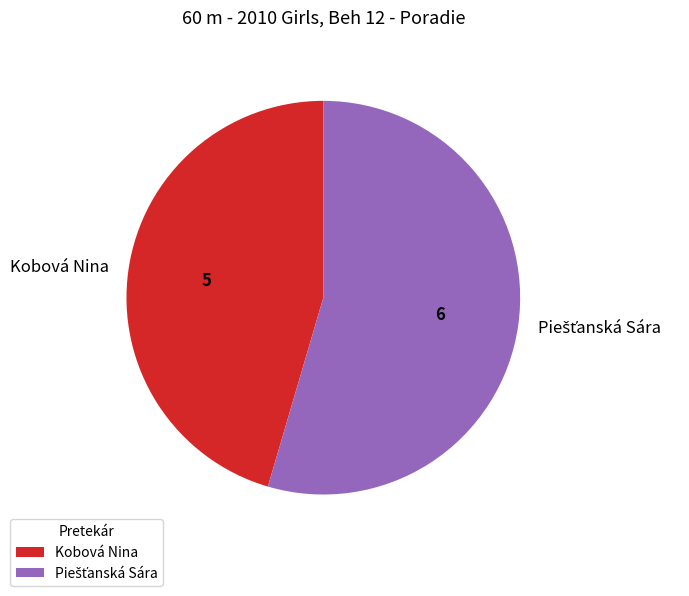

Does any single category account for the majority?

Yes